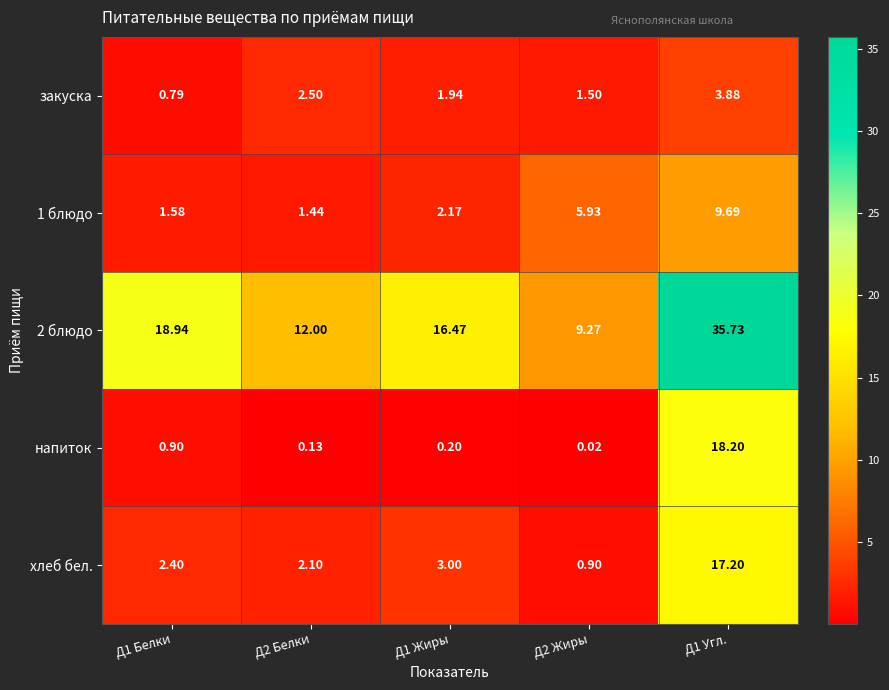

Which series changed the most between Д2 Белки and Д1 Угл.?

2 блюдо